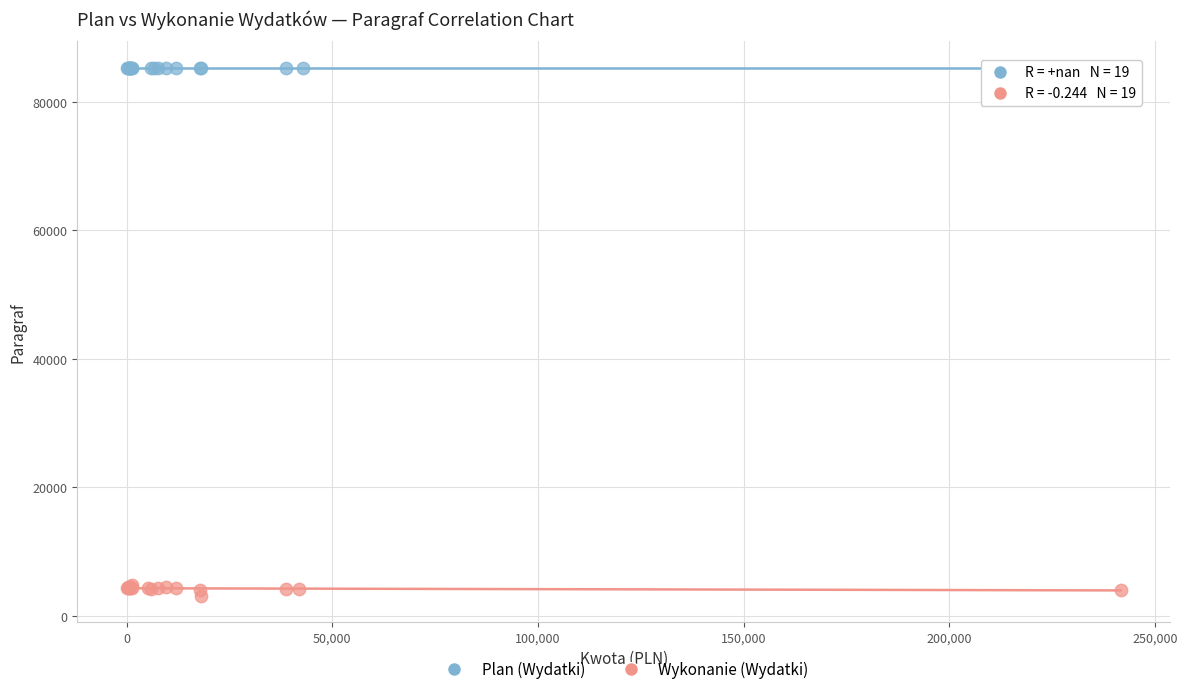

What are all the series names shown in the legend?

Plan (Wydatki), Wykonanie (Wydatki)